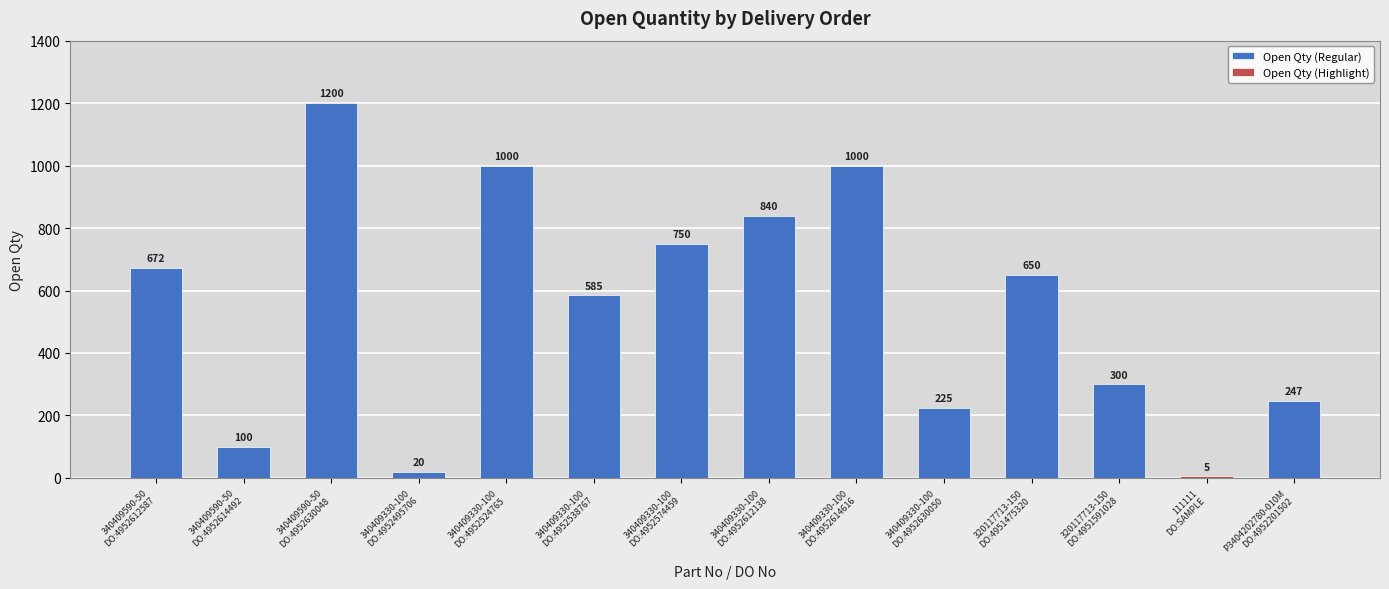

How many bars are there in total?

14